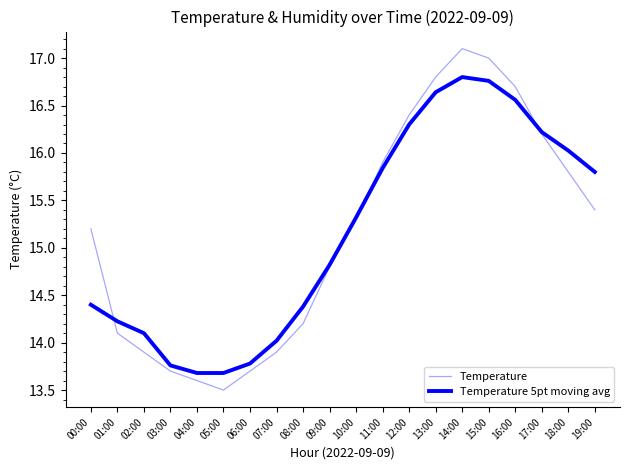

Count the number of categories in the chart.

20